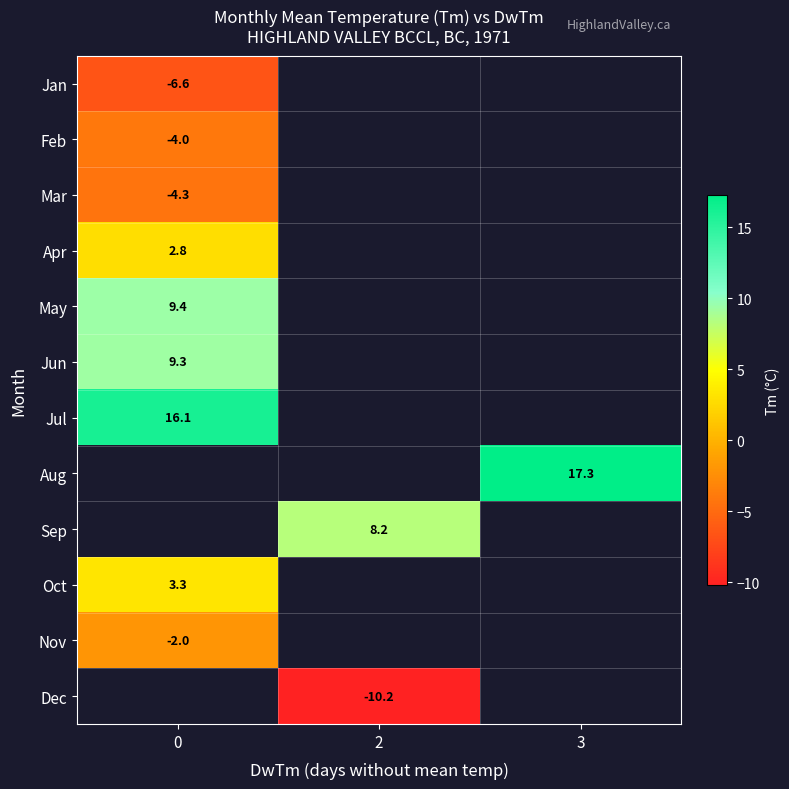

What is the greatest value displayed?

17.3